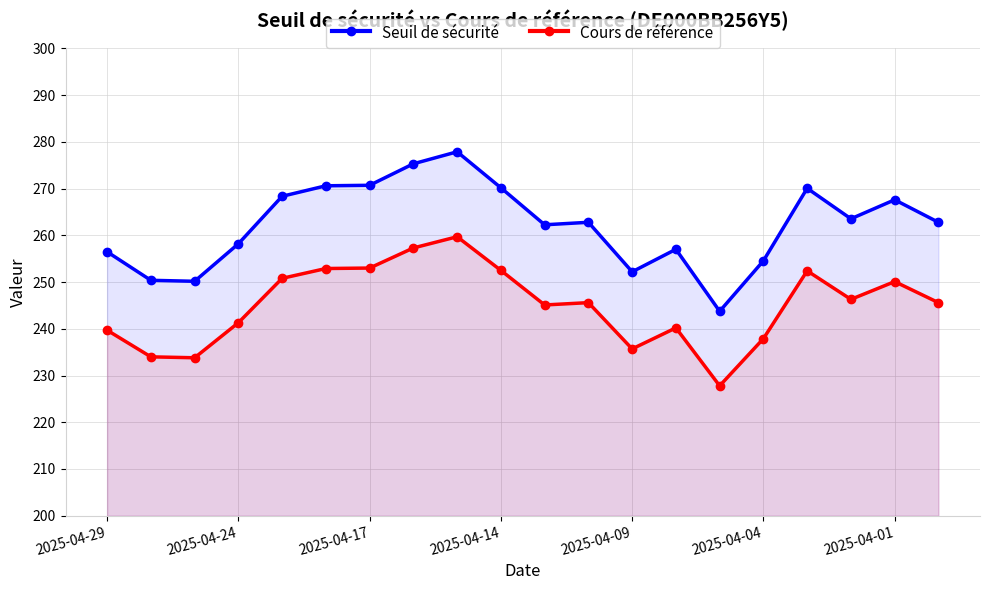

What is the minimum value shown in the chart?

227.8